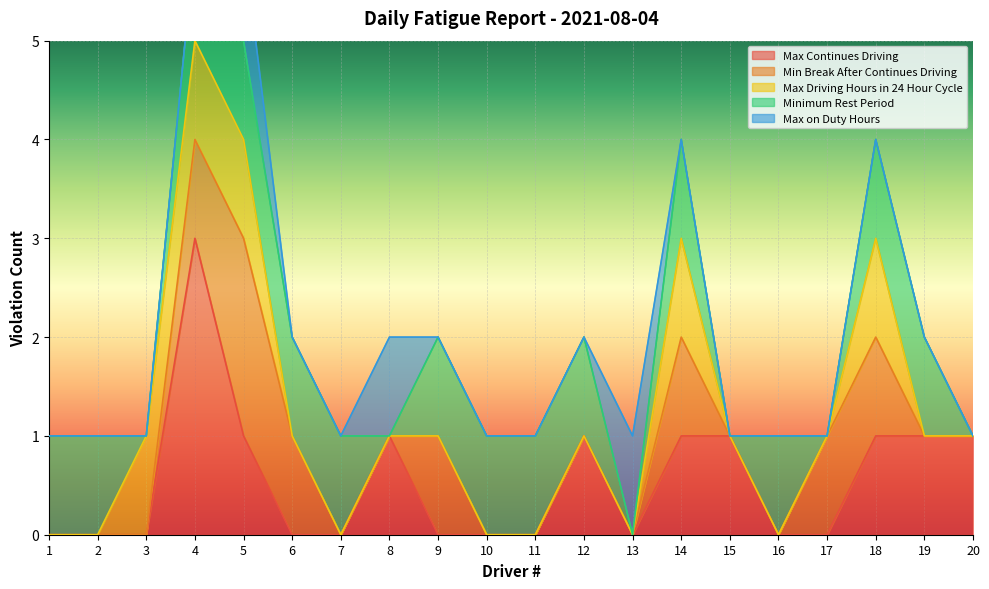

At which category is the sum across all series the highest?

4